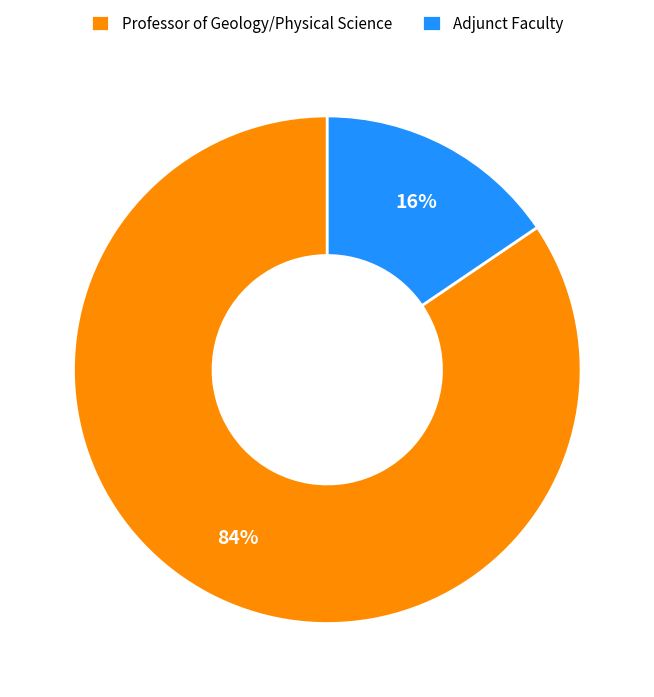

Which category has the biggest portion of the pie?

Professor of Geology/Physical Science